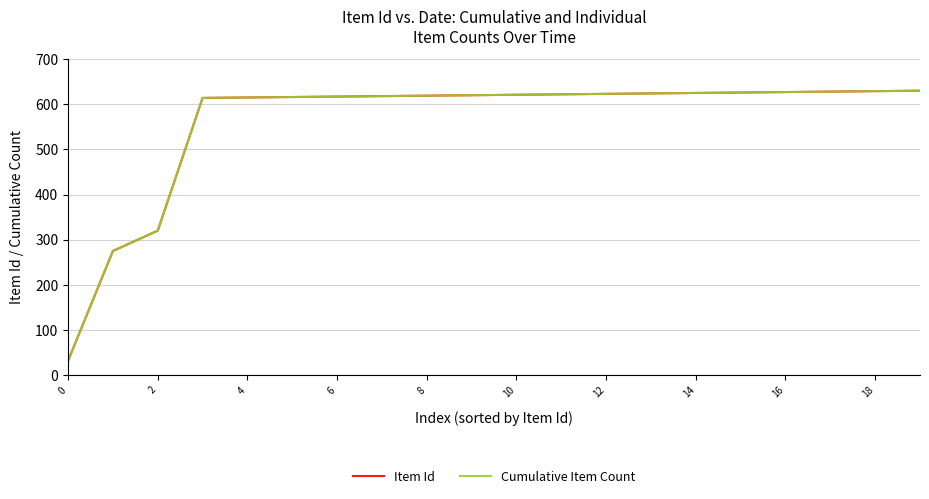

Does the chart have visible grid lines?

Yes